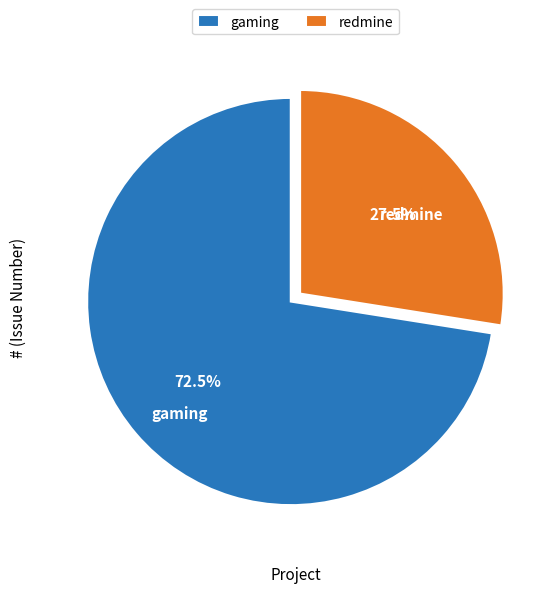

To the nearest percent, what is the difference between the largest and smallest slice percentages?

45%